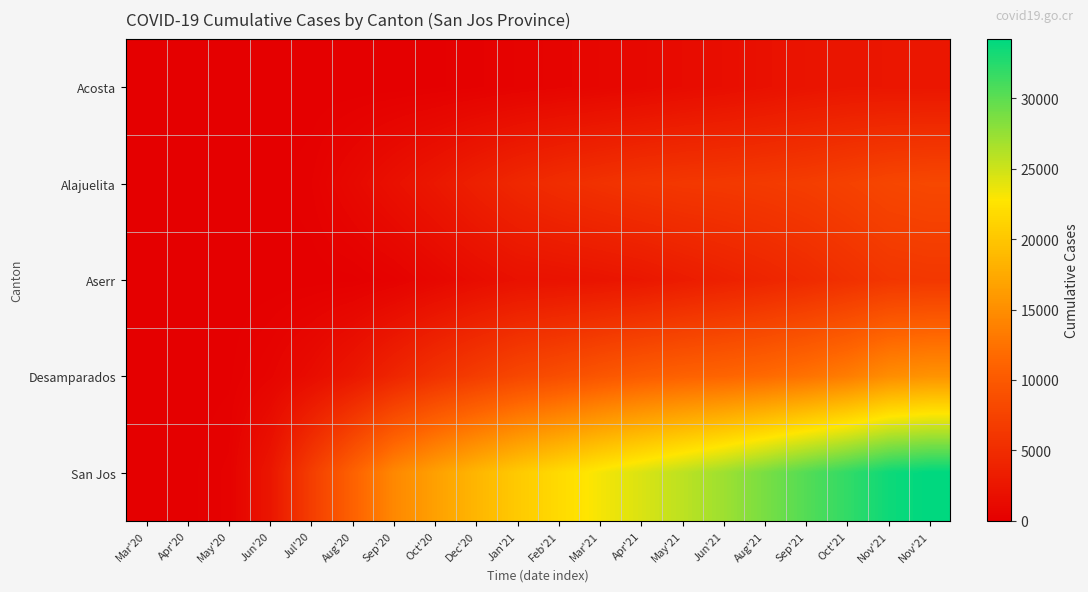

At how many categories does at least one series exceed 24527?

7